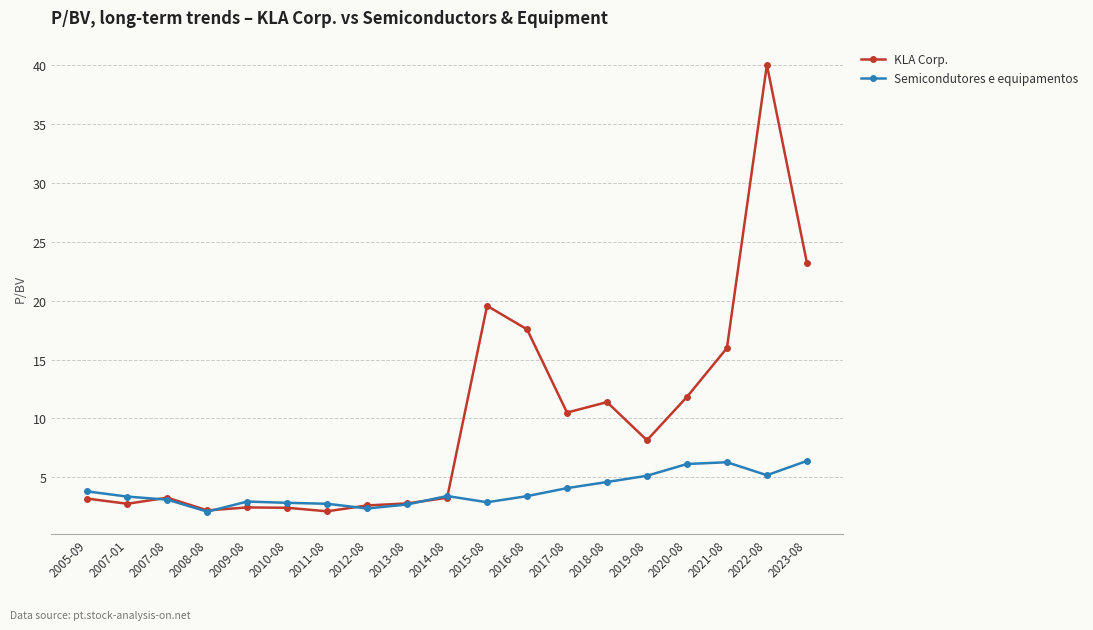

What is the label of the 1st point from the left?

2005-09